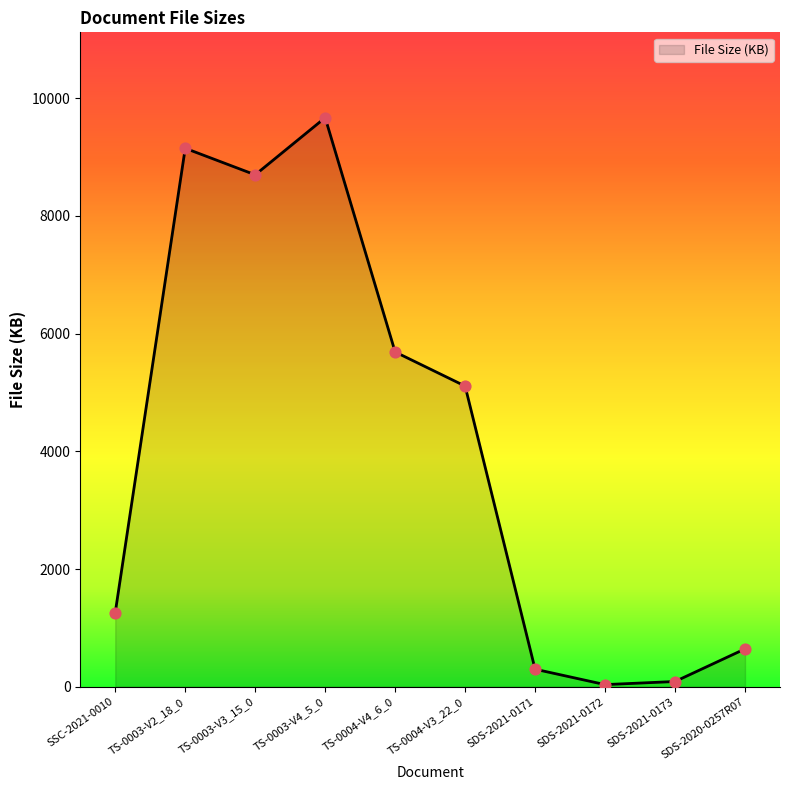

What is the ratio of the value at SDS-2021-0173 to the value at SSC-2021-0010?

0.1